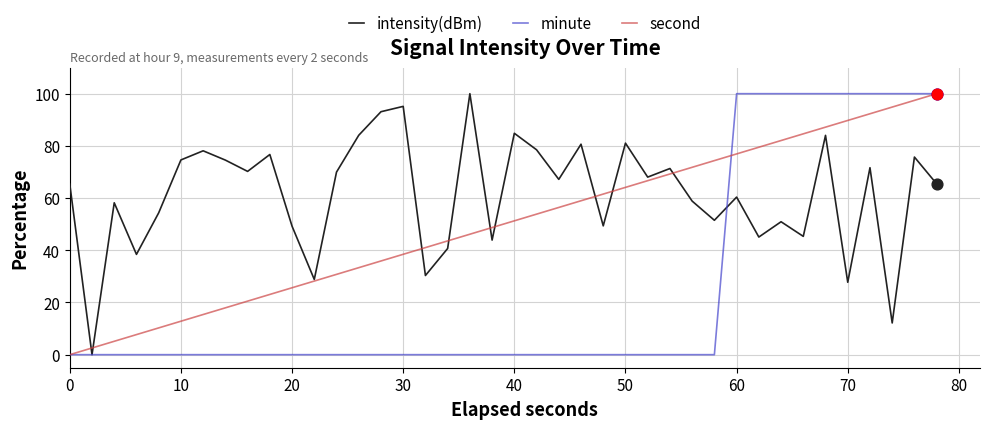

List the series in order of their overall mean, lowest first.

minute, second, intensity(dBm)